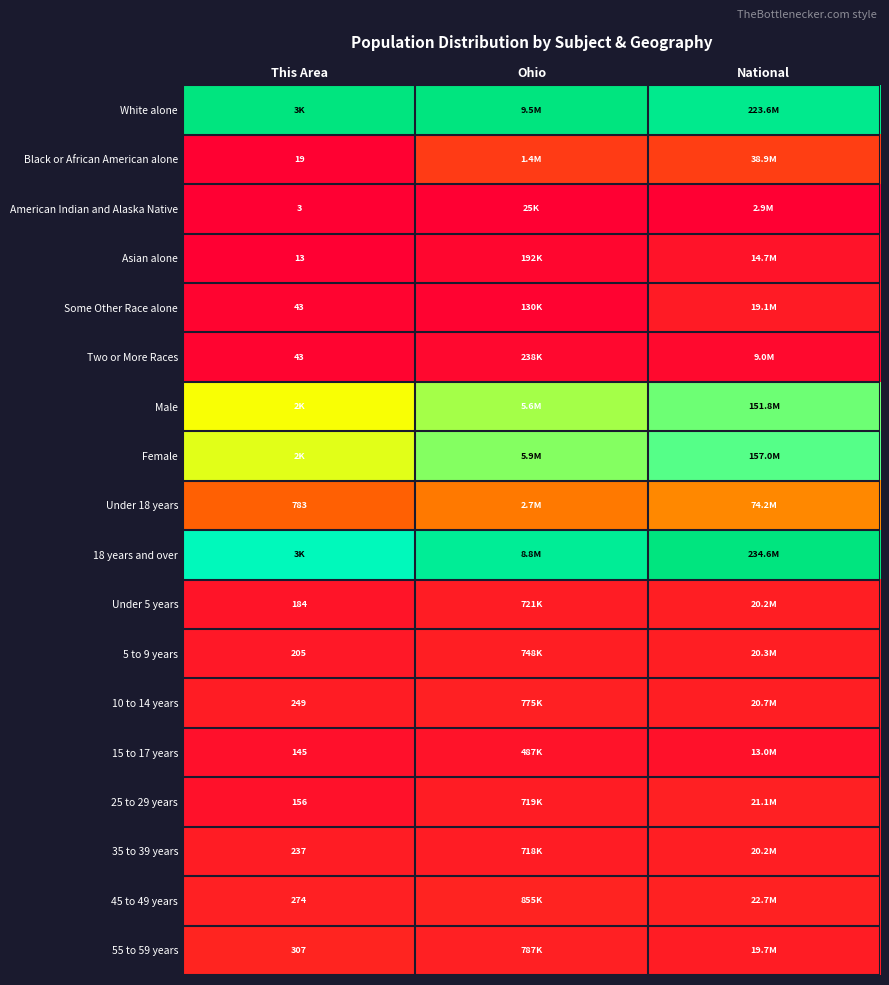

At which label does Male reach its peak?

National